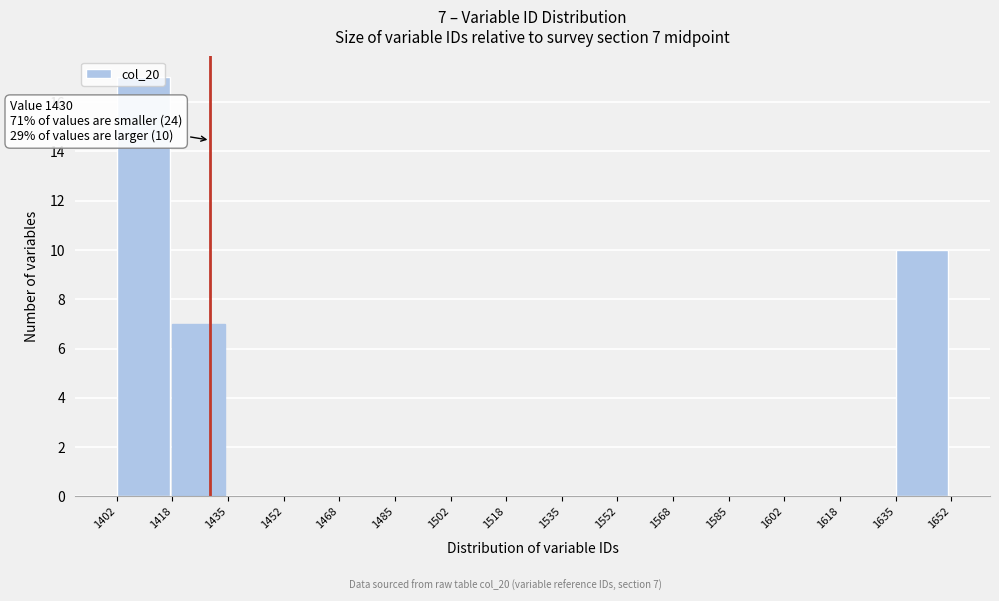

Over which range of the x-axis is the bar tallest?

1402 to 1418